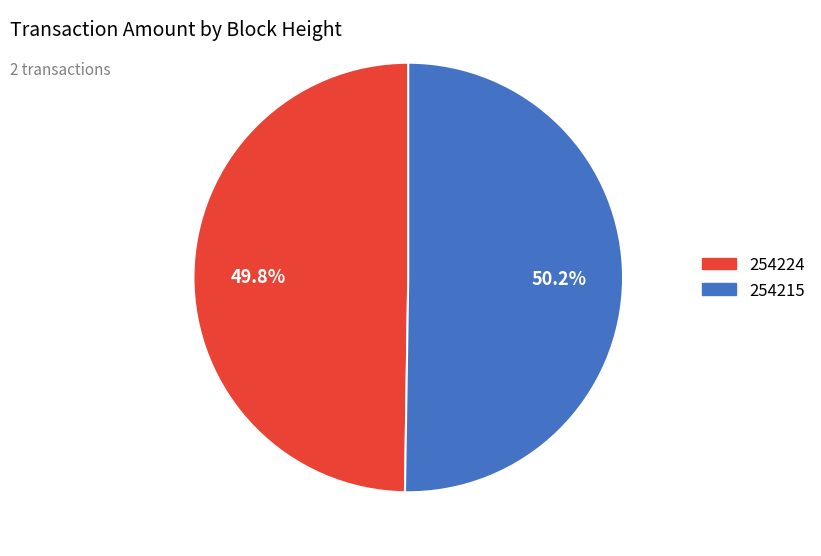

What is the ratio of the value at 254215 to the value at 254224?

1.0